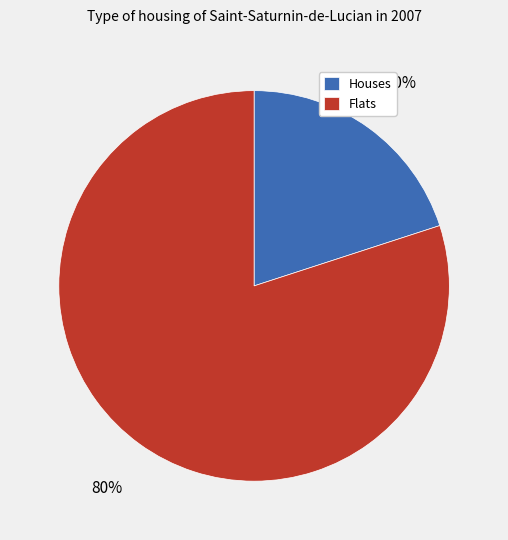

Which slice is the smallest?

Houses